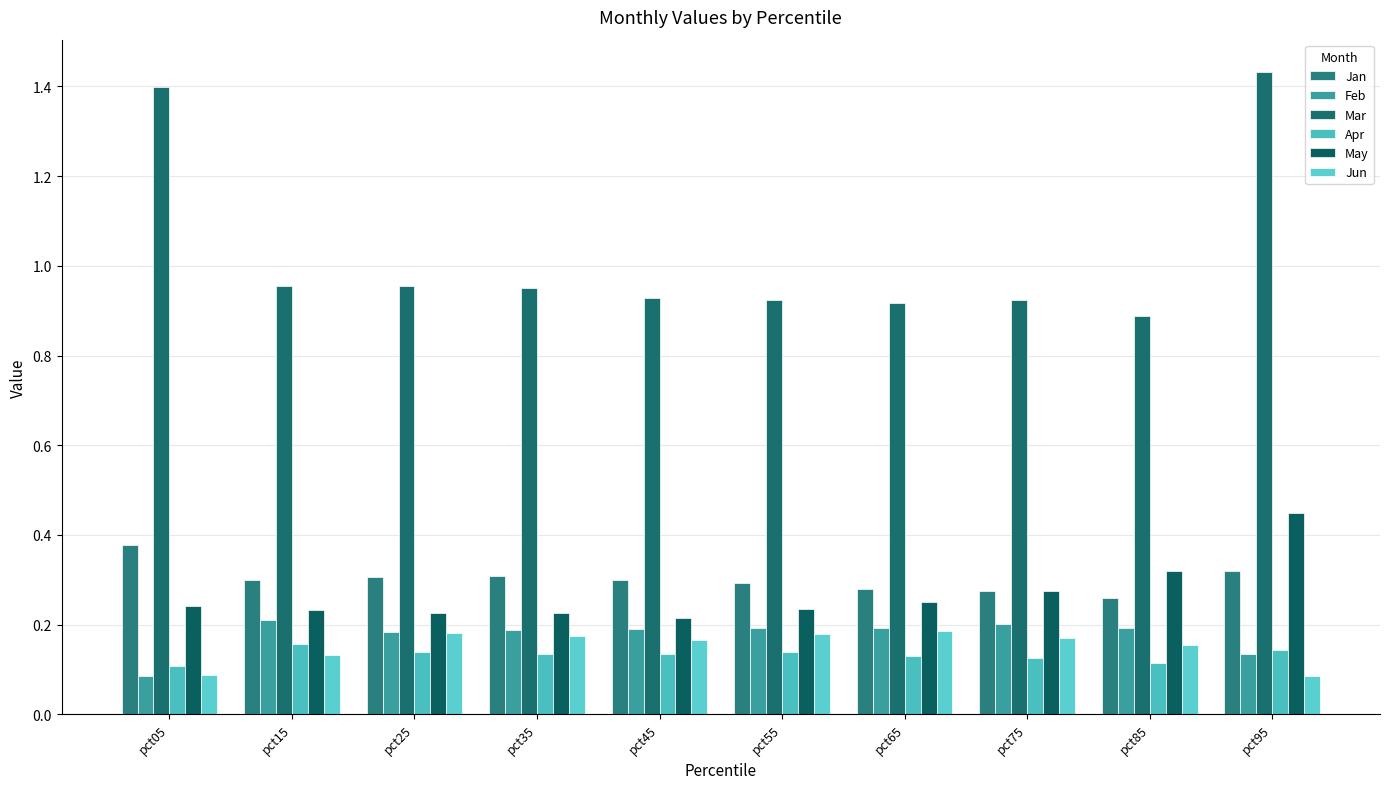

Which series changed the most between pct05 and pct65?

Mar